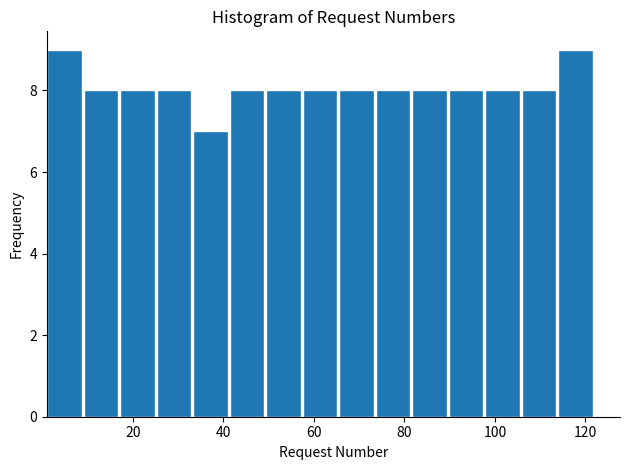

What is the height of the bar covering 82 to 90 on the x-axis? Neither the bar edges nor the heights are printed on the chart, so give them approximately, as read against the axes.

8